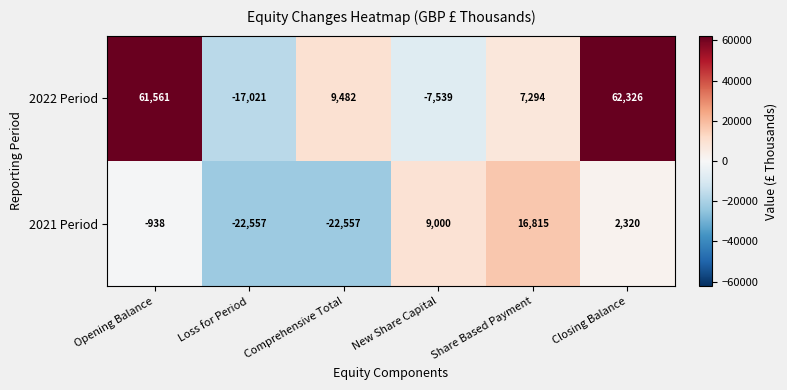

At which label does 2021 Period first exceed 2320?

New Share Capital